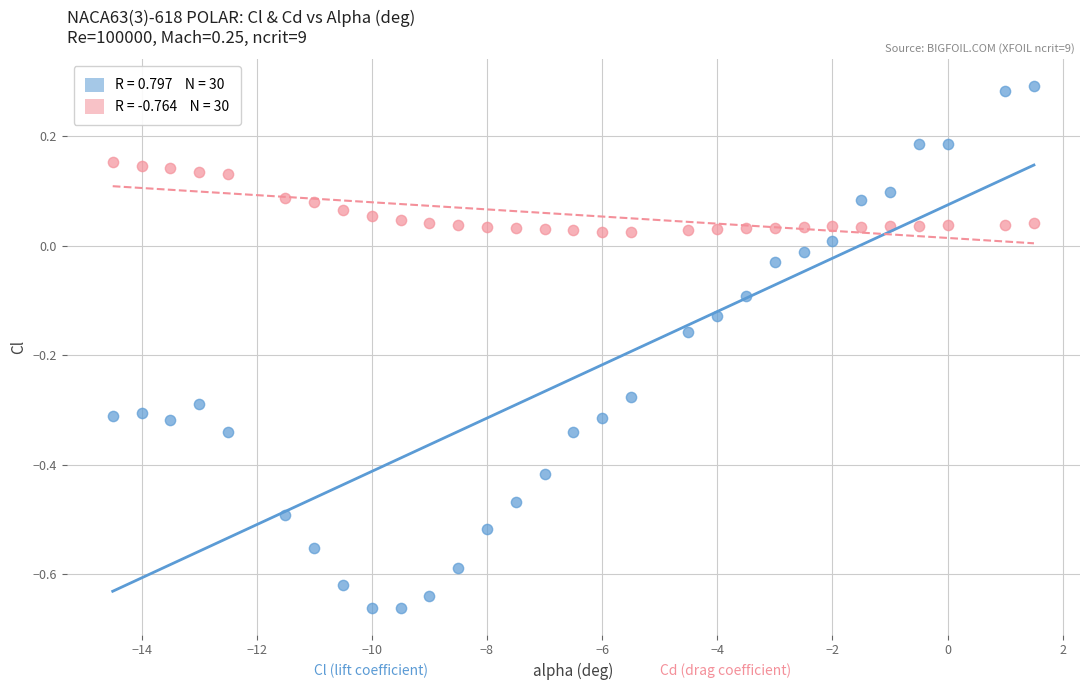

Across all data points, what is the range of X values (max minus min)?

16.0